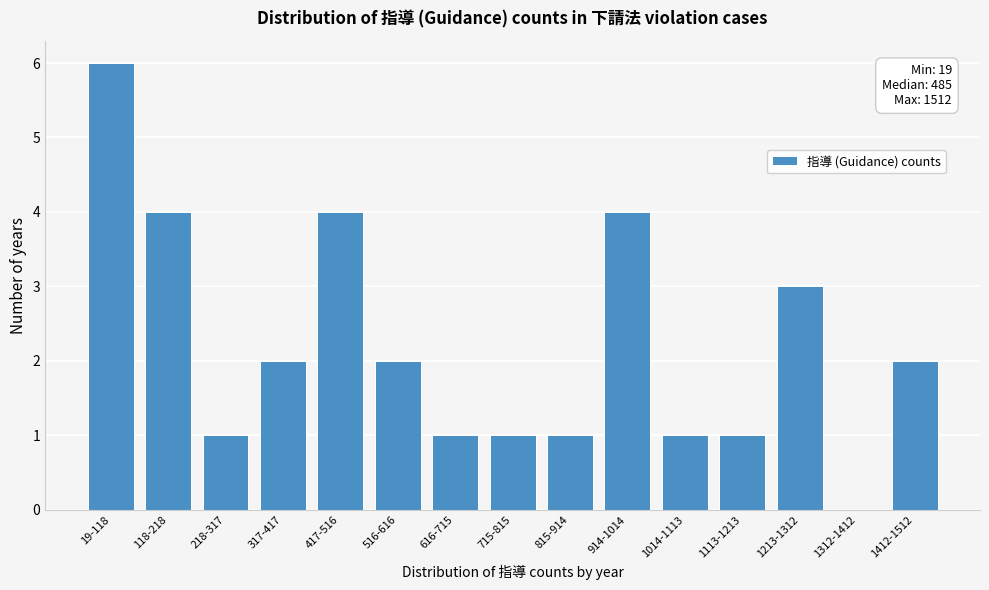

Reading left to right, what are all the values shown in this chart?

19-118=6	118-218=4	218-317=1	317-417=2	417-516=4	516-616=2	616-715=1	715-815=1	815-914=1	914-1014=4	1014-1113=1	1113-1213=1	1213-1312=3	1312-1412=0	1412-1512=2